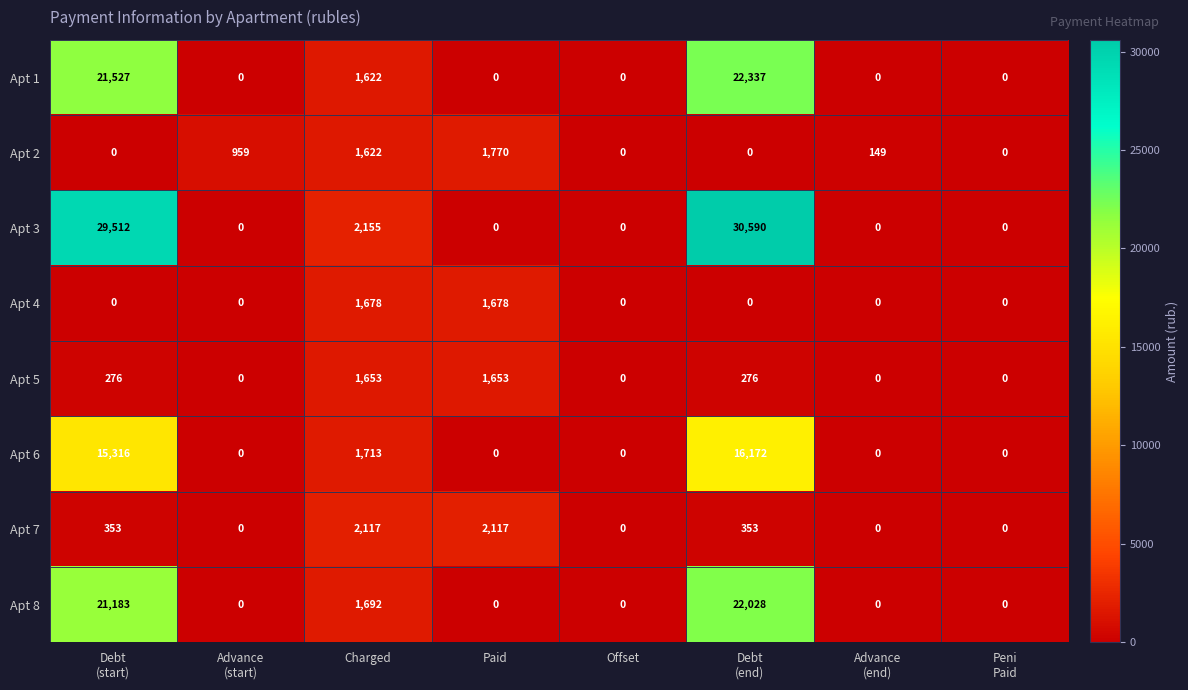

How many Apt 5 values are between 0 and 1653?

8